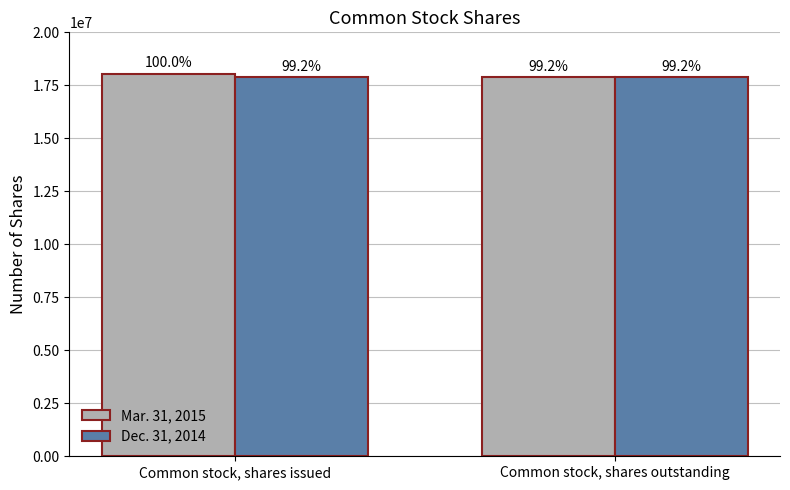

The value of Mar. 31, 2015 at Common stock, shares outstanding is 29464328. True or false?

False